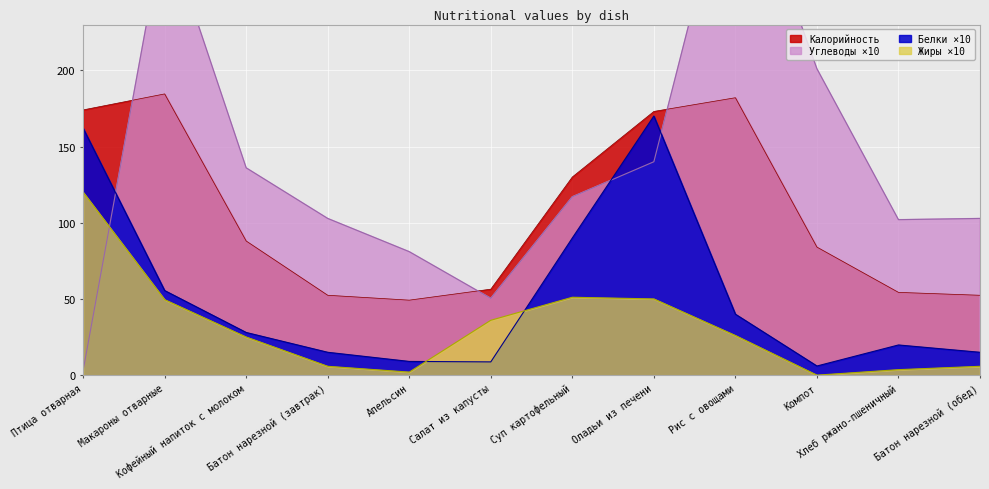

Reading left to right, list all the values displayed in this chart.

Калорийность: 174.0	184.5	88.0	52.4	49.2	56.4	130.0	173.0	182.0	84.0	54.3	52.4
Белки: 162.0	55.5	28.0	15.0	9.0	8.7	90.0	170.0	40.0	6.0	19.8	15.0
Жиры: 120.0	49.5	25.0	5.8	2.0	36.0	51.1	50.0	26.0	0.0	3.6	5.8
Углеводы: 3.0	295.5	136.0	102.8	81.0	50.4	117.0	140.0	350.0	201.0	102.0	102.8